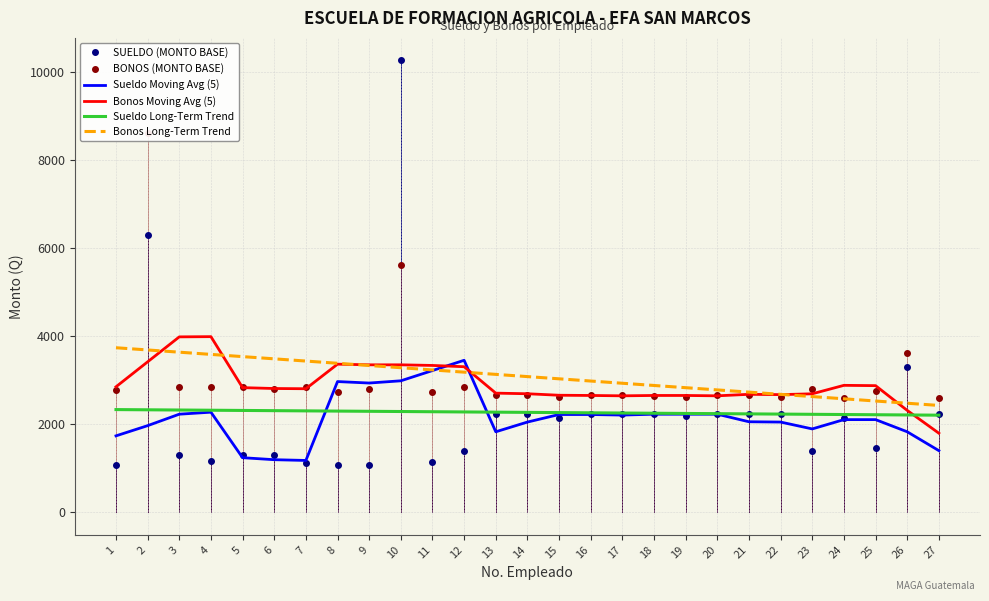

True or false: BONOS (MONTO BASE) has more than 2 interior local peaks.

True